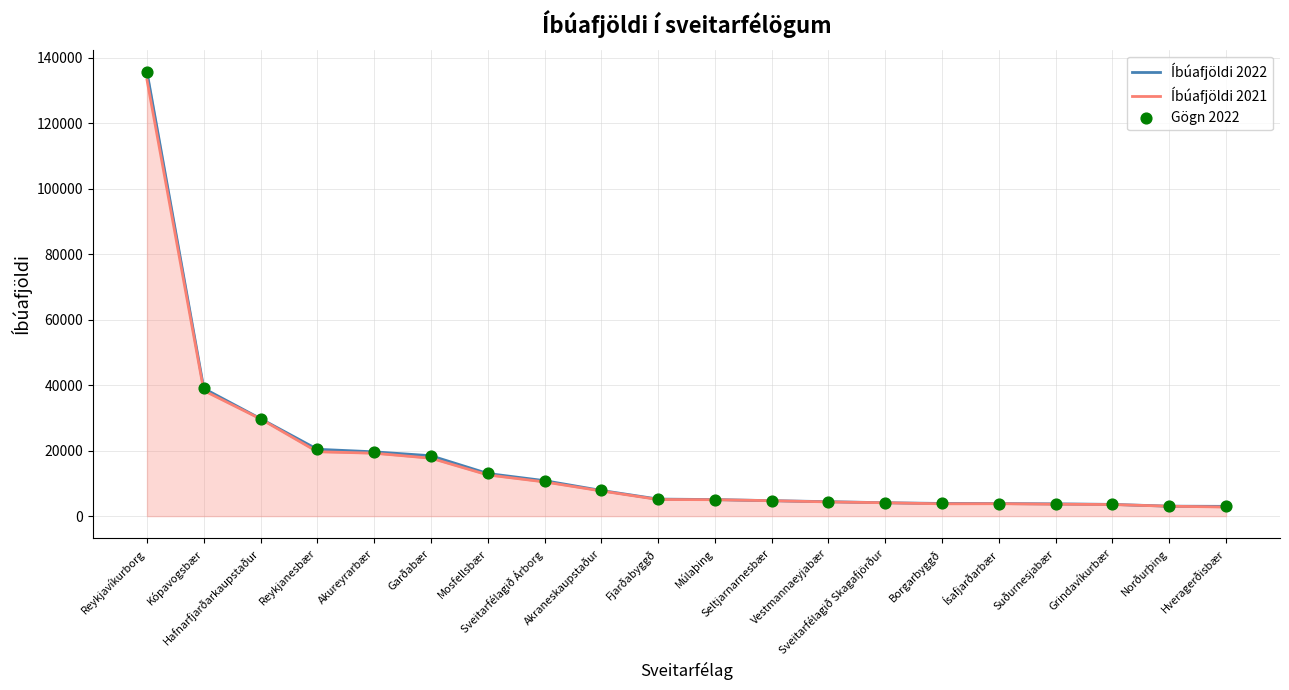

What are all the series names shown in the legend?

Íbúafjöldi 2022, Íbúafjöldi 2021, Gögn 2022